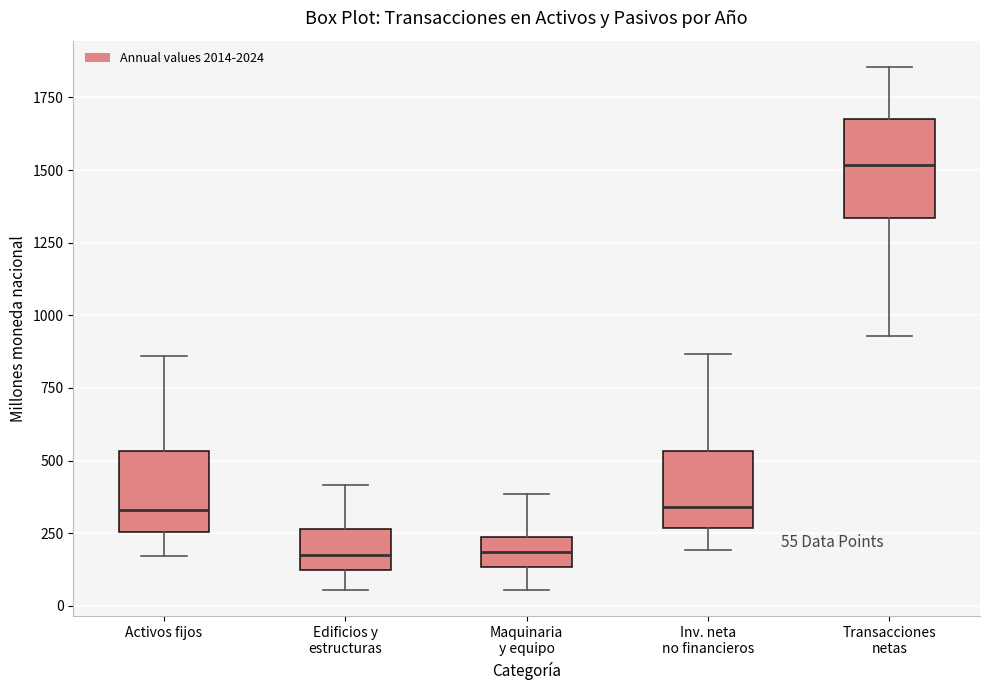

Which box's median line is the highest?

Transacciones netas